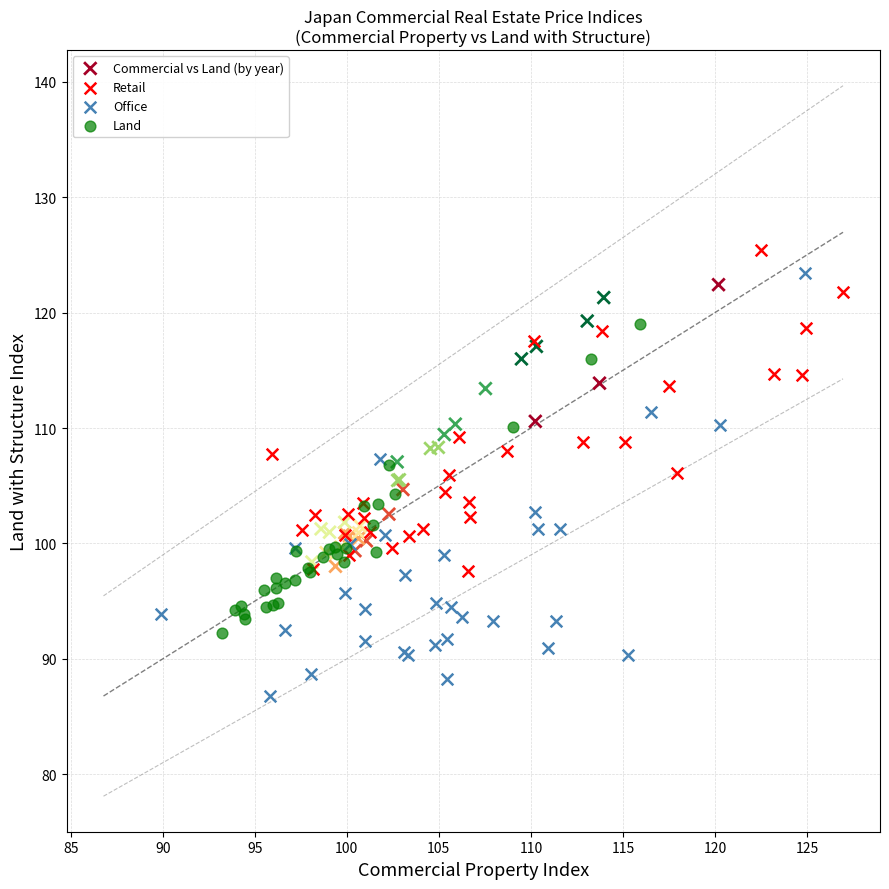

Which series reaches the minimum Y coordinate?

Office